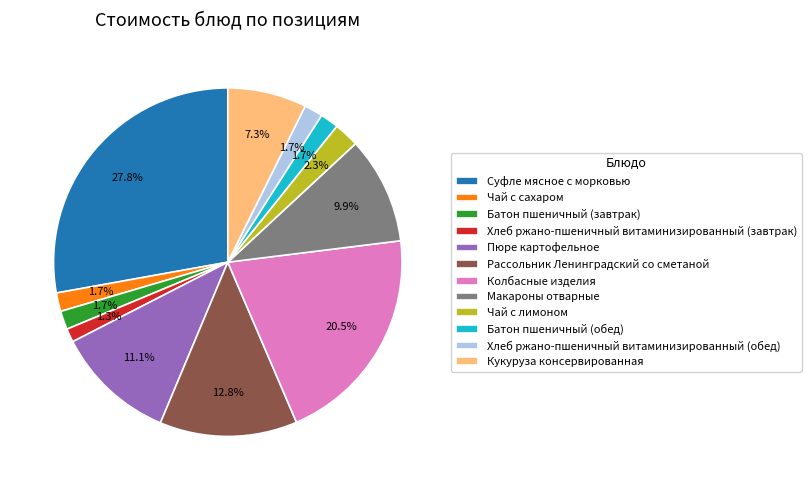

What percentage do Хлеб ржано-пшеничный витаминизированный (обед) and Батон пшеничный (обед) together represent?

3.4%